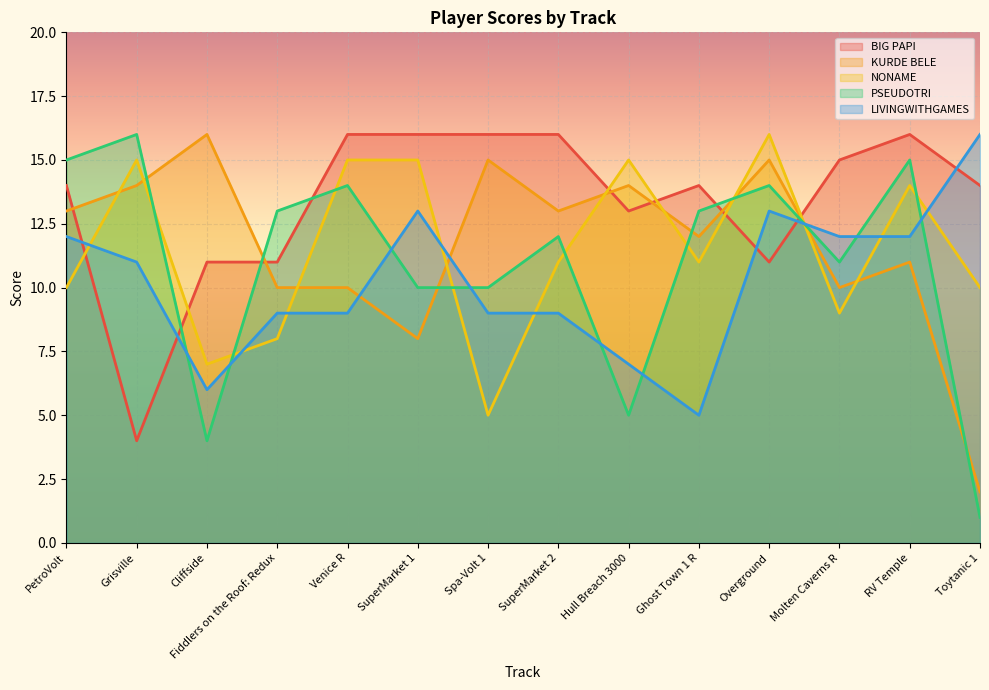

Which series has the widest spread of values?

PSEUDOTRI